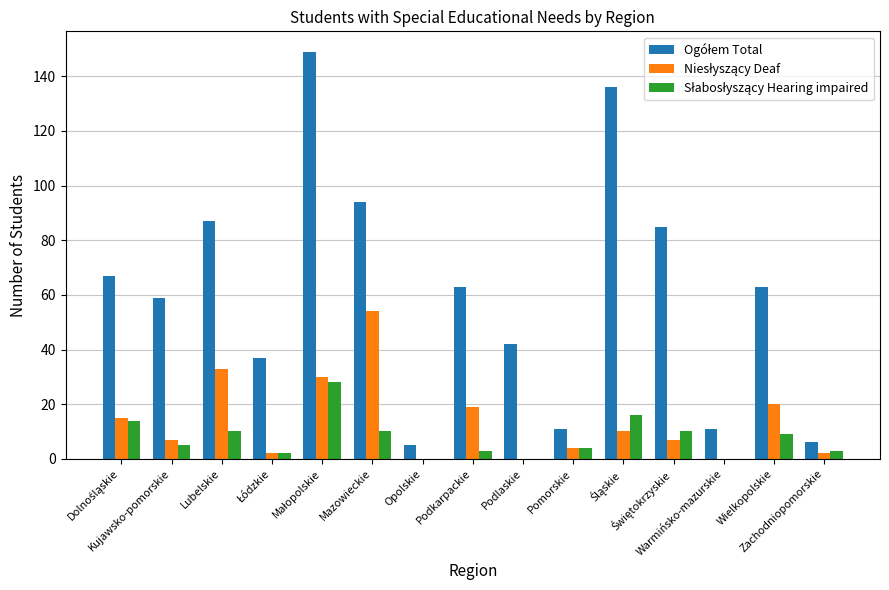

What is the maximum value shown in the chart?

149